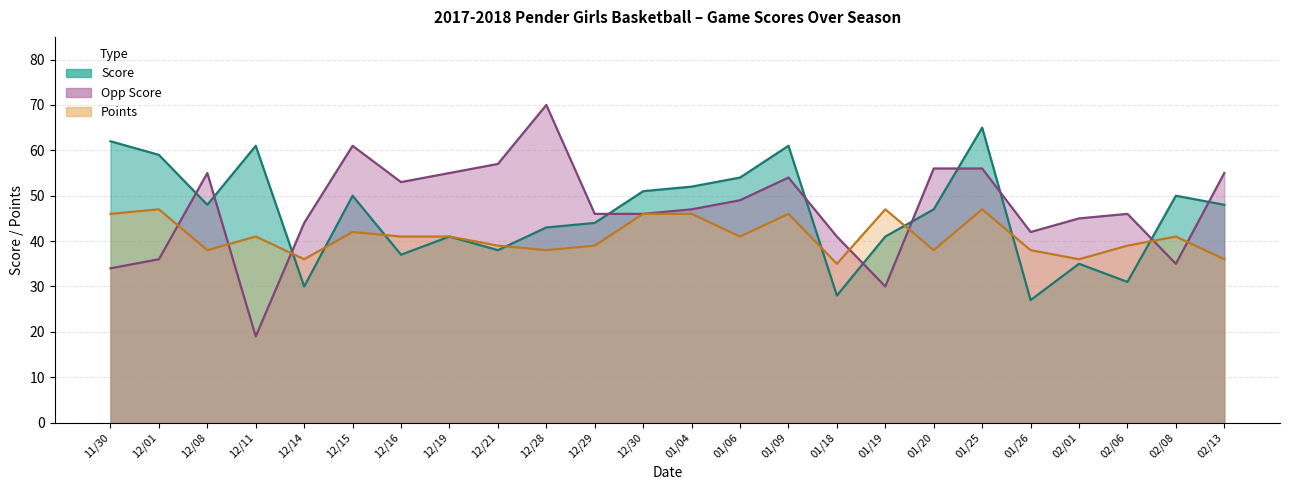

How many values in the Points series are below 41?

11